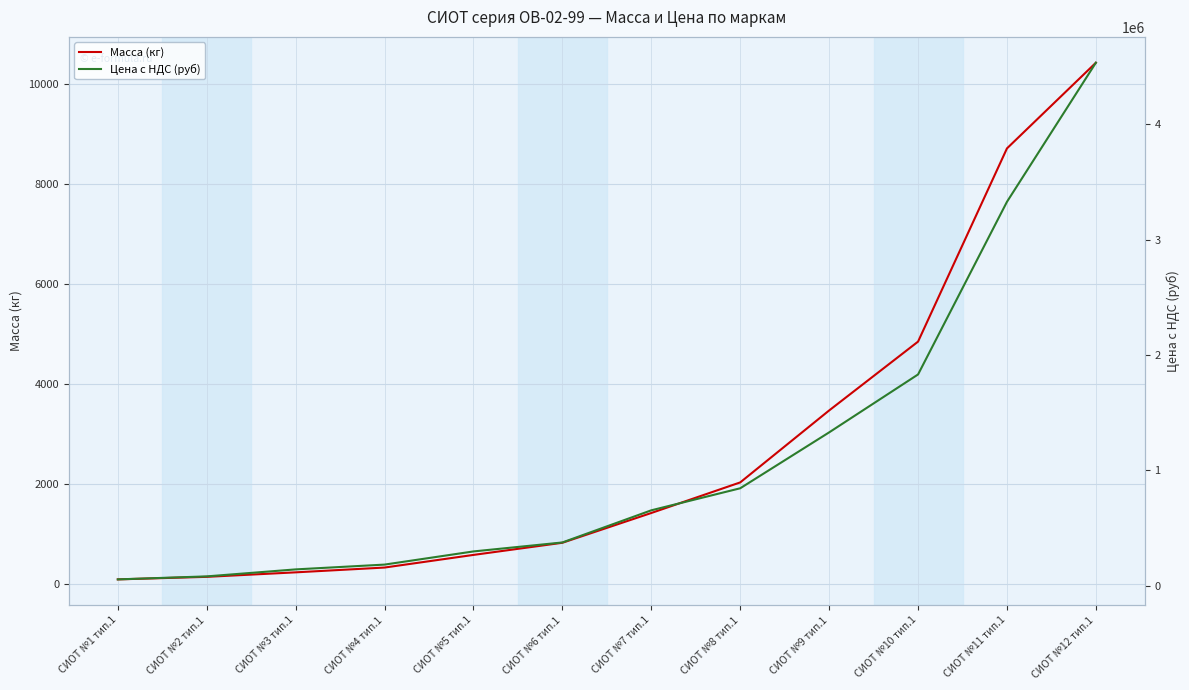

What is the difference between the highest and lowest values at СИОТ №5 тип.1?

296232.7